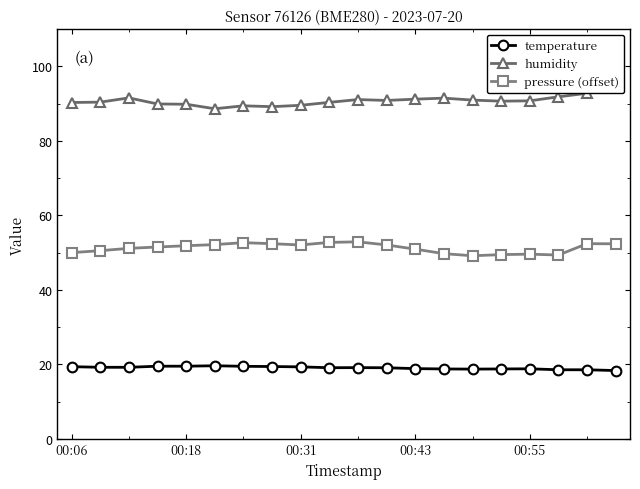

The pressure (offset) series shows 88.9 at 00:43. True or false?

False